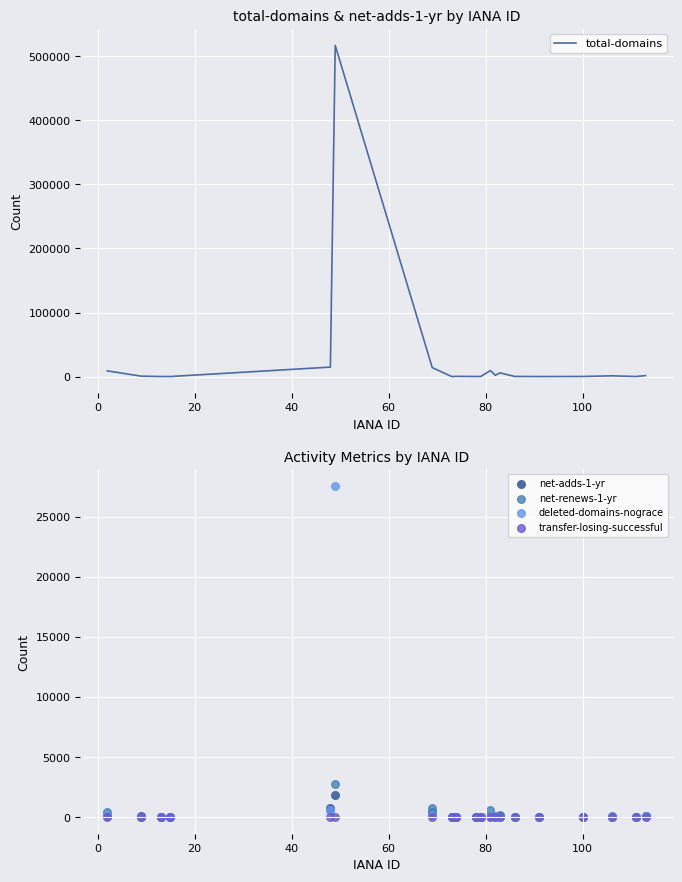

What are all the series names shown in the legend?

total-domains, net-adds-1-yr, net-renews-1-yr, deleted-domains-nograce, transfer-losing-successful